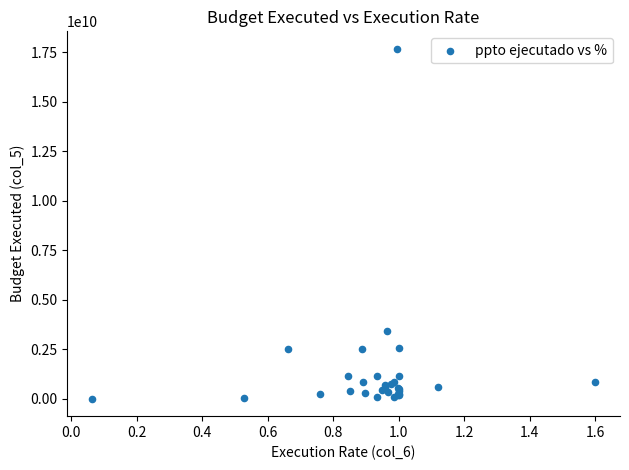

What Y value in the scatter plot is closest to 8834343465?

3403245888